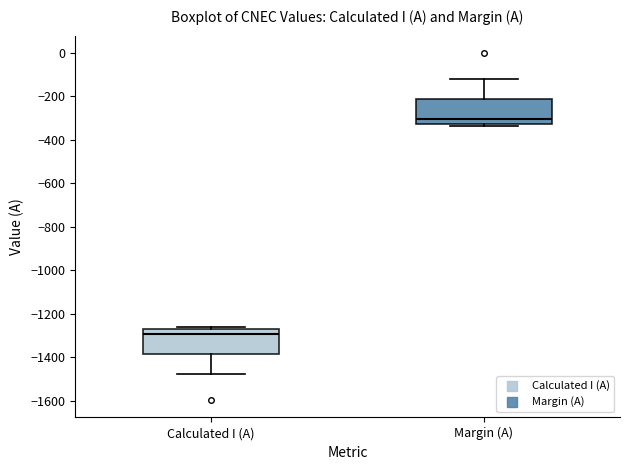

Where does the median line of the box for Calculated I (A) sit on the y-axis? The values are not printed on the chart, so give them approximately, as read against the axis.

-1300